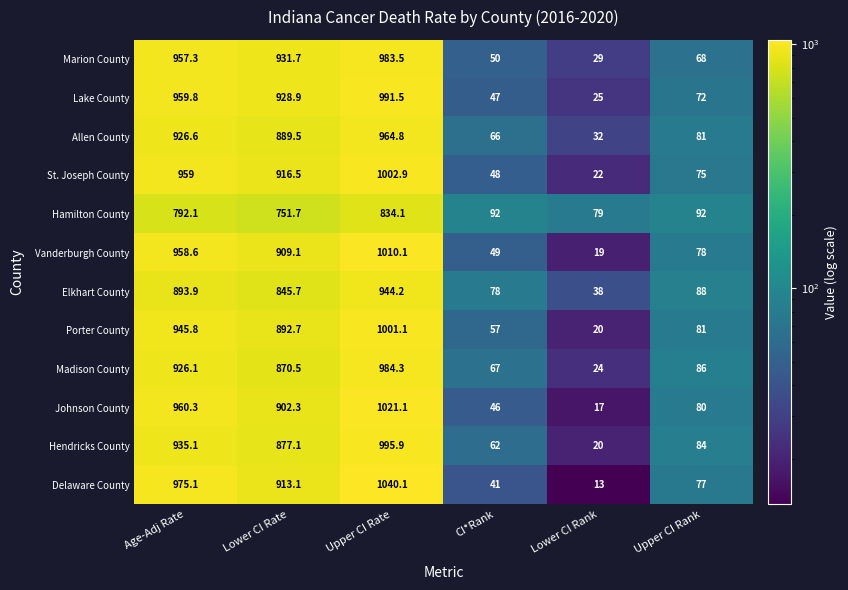

What is the spread (max minus min) of values at Age-Adj Rate?

183.0